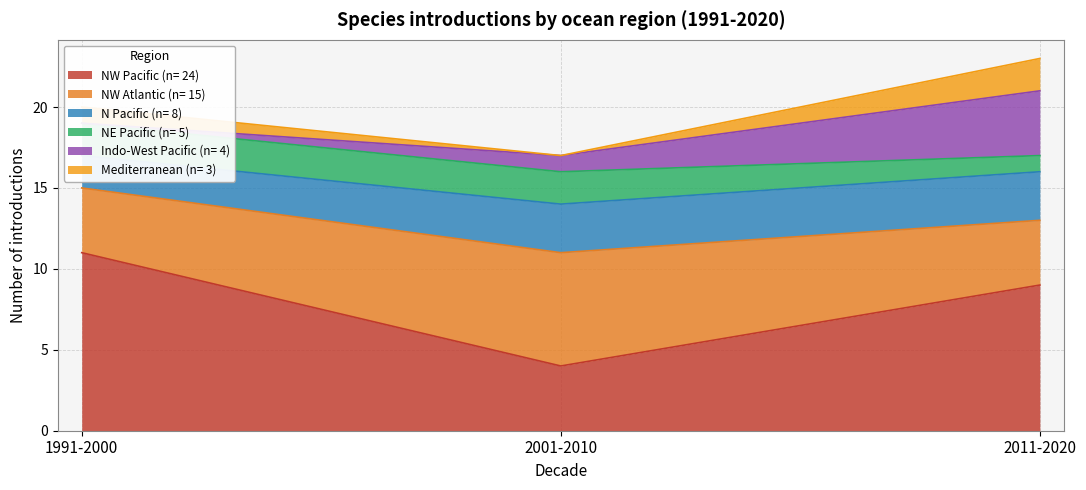

What is the approximate value of N Pacific (n= 8) at 1991-2000?

2